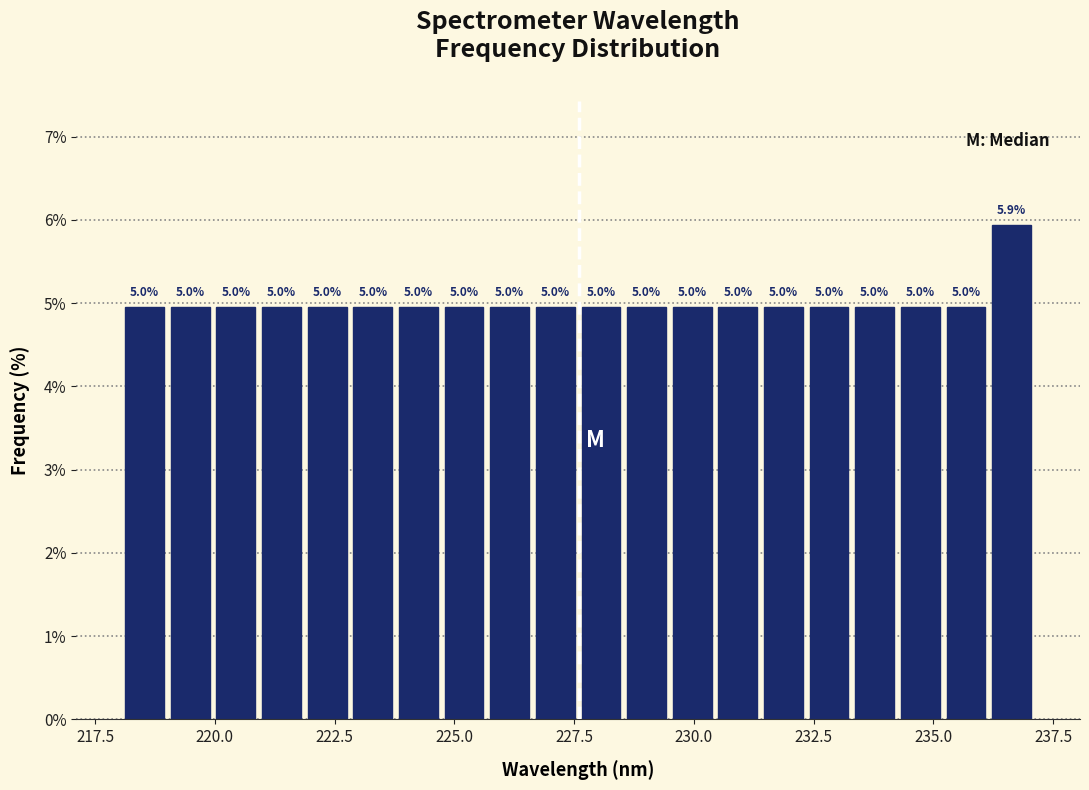

Around what value on the x-axis is the tallest bar? Give the approximate position of its centre, as read against the axis.

236.5